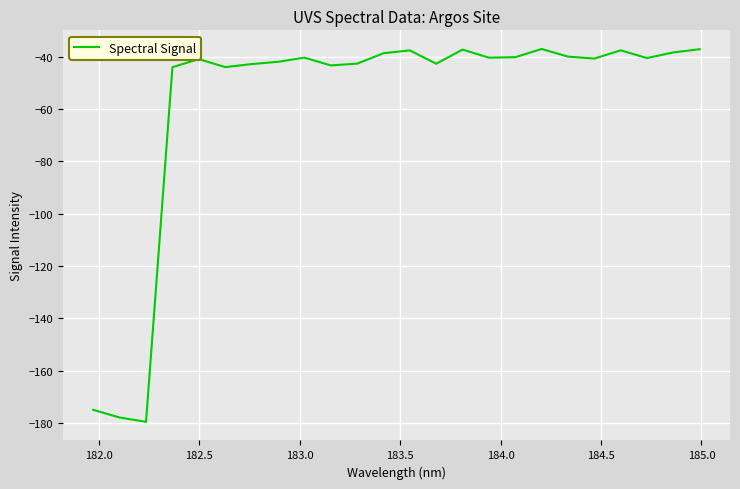

What is the difference between the maximum and minimum values?

142.4